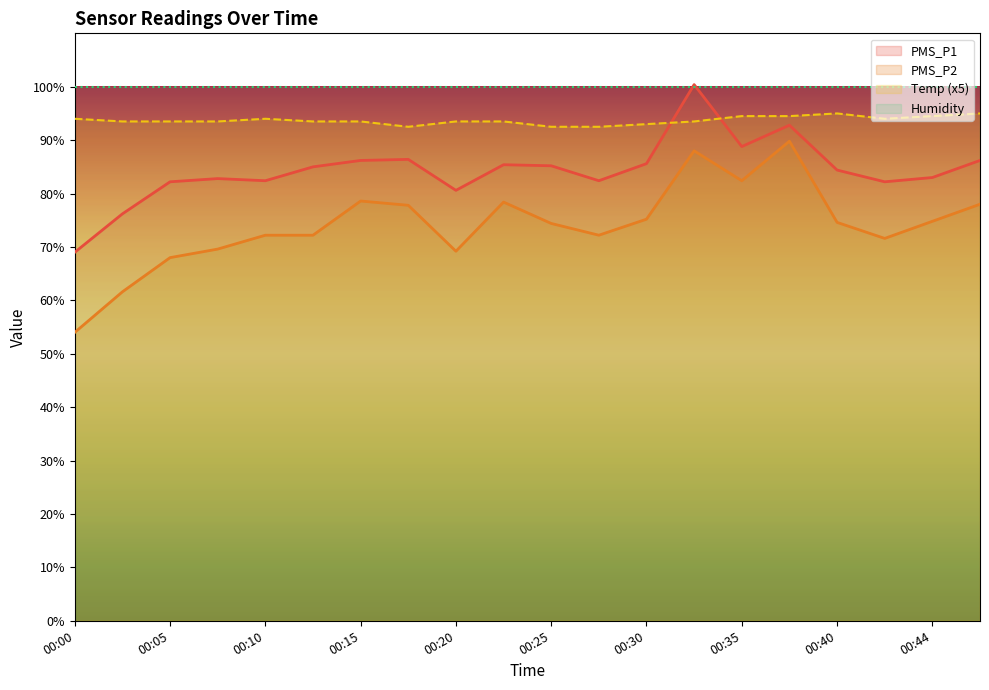

List the series in order of their overall mean, highest first.

Humidity, Temp (x5), PMS_P1, PMS_P2